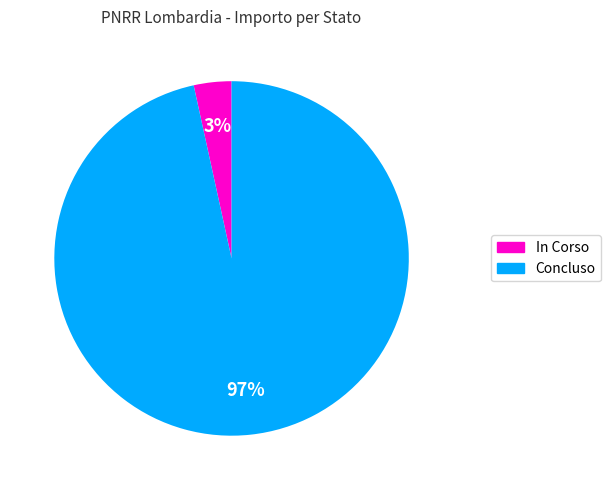

How many slices are in this pie chart?

2